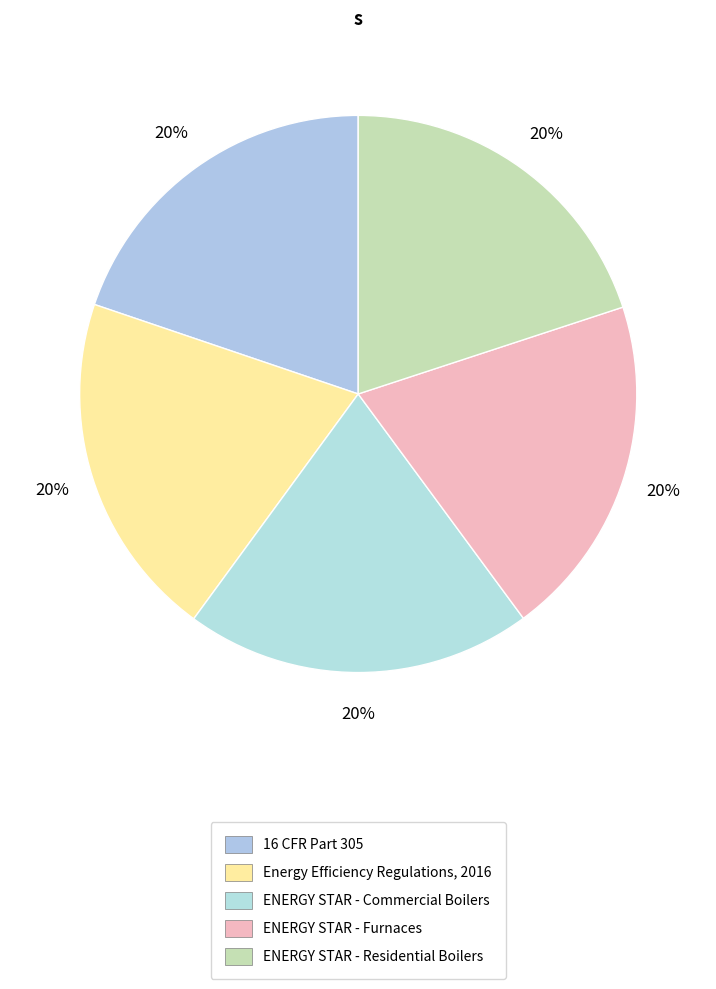

Between ENERGY STAR - Residential Boilers and ENERGY STAR - Furnaces, which is larger?

ENERGY STAR - Residential Boilers